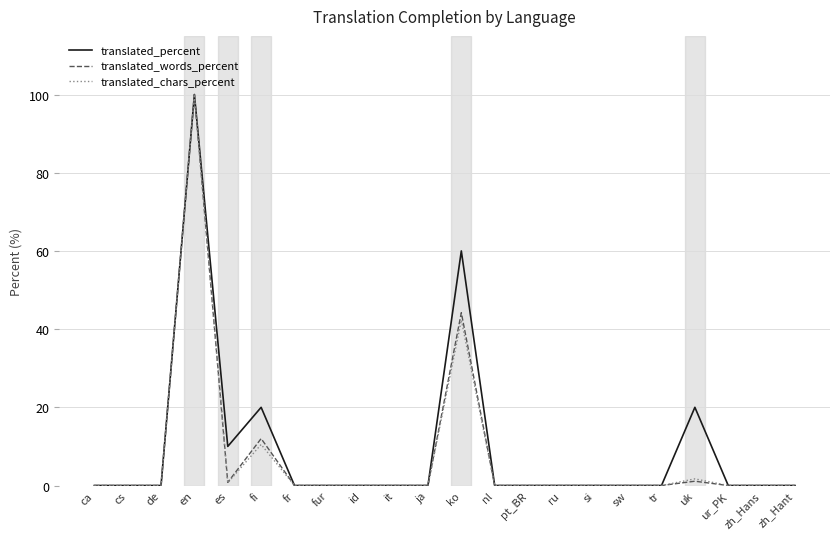

Which series changed the most between en and ko?

translated_chars_percent